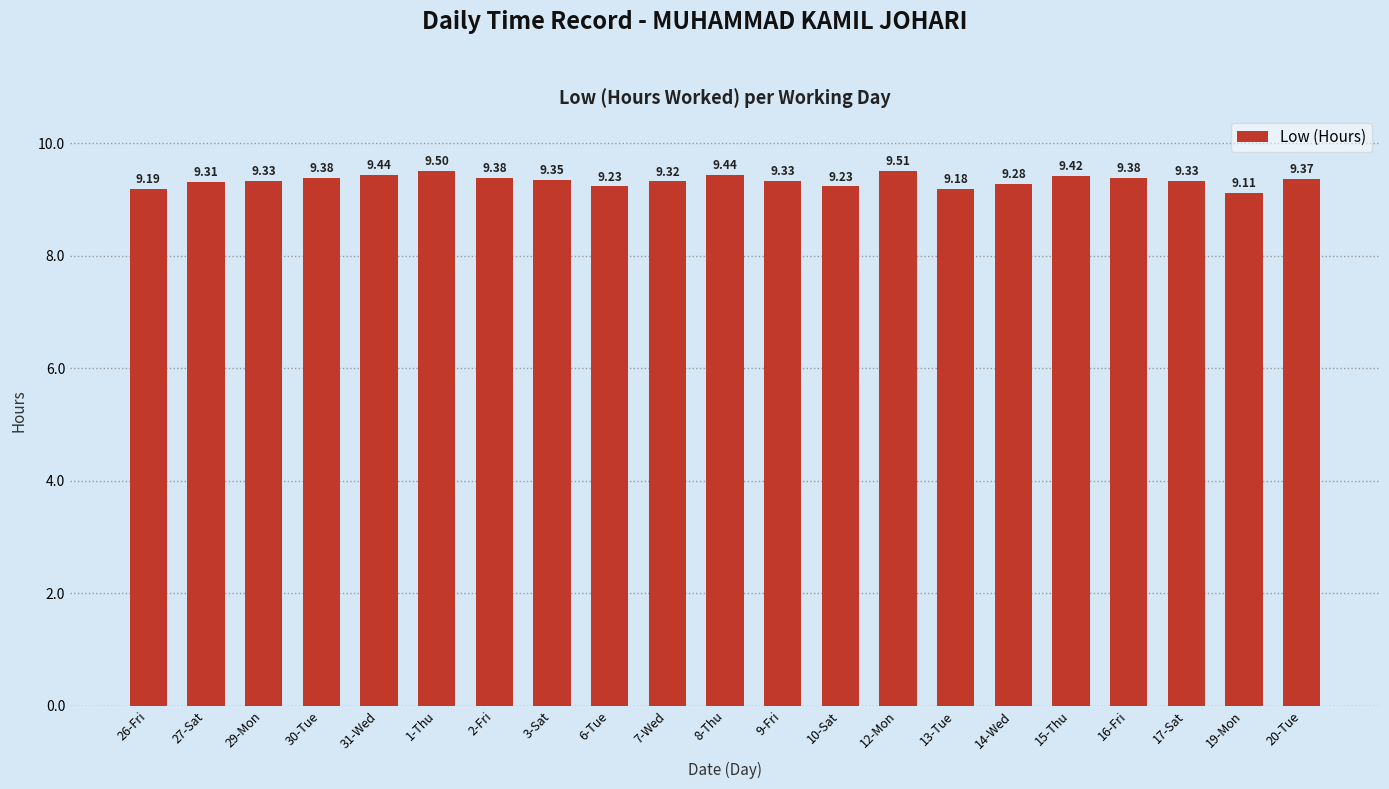

Approximately how many times larger is the value at 16-Fri compared to 2-Fri?

1.0